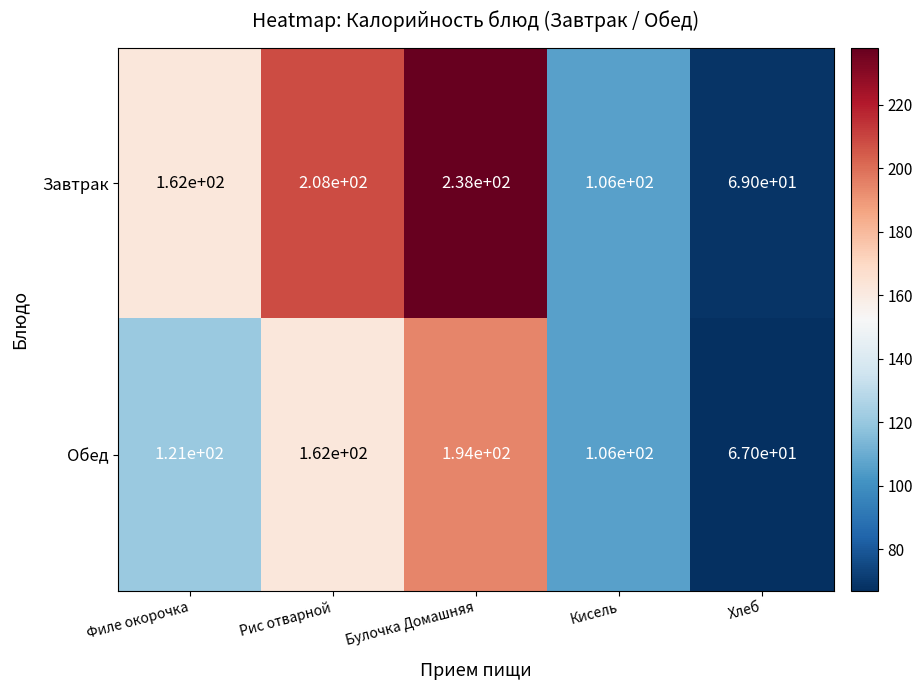

Rank the categories by Обед value from highest to lowest.

Булочка Домашняя, Рис отварной, Филе окорочка, Кисель, Хлеб